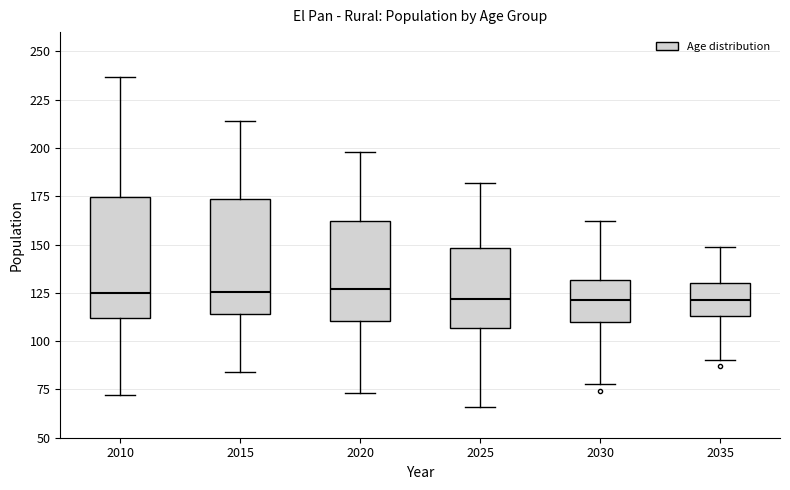

Where does the median line of the box at x = 2030 sit on the y-axis? The values are not printed on the chart, so give them approximately, as read against the axis.

120